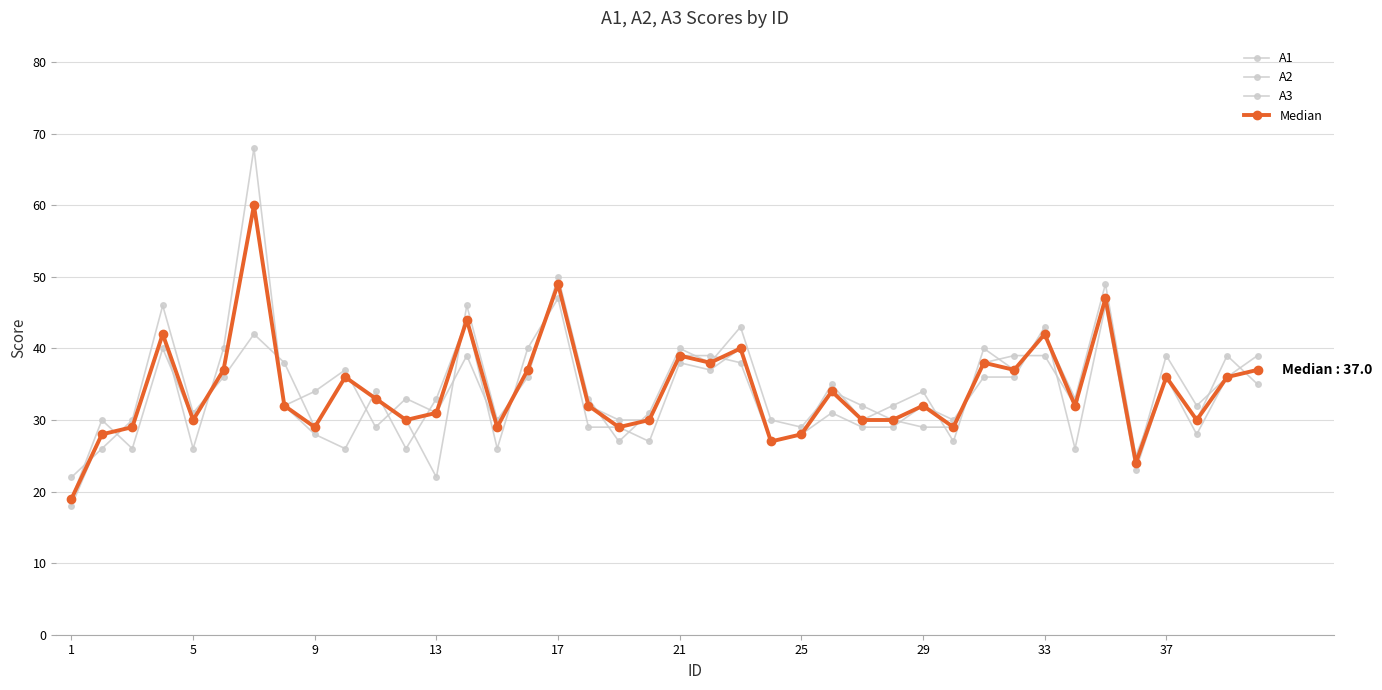

Count the number of data series in this chart.

4